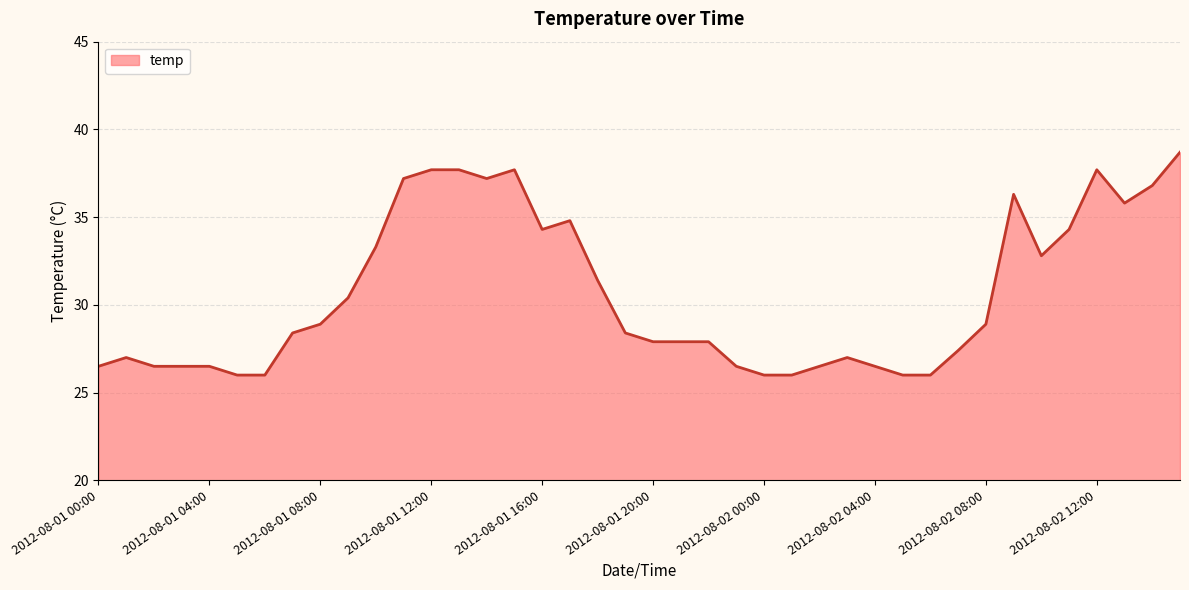

What is the minimum value shown in the chart?

26.0